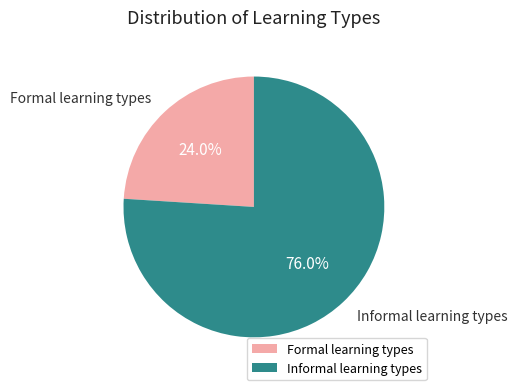

Rank the categories by value from highest to lowest.

Informal learning types, Formal learning types